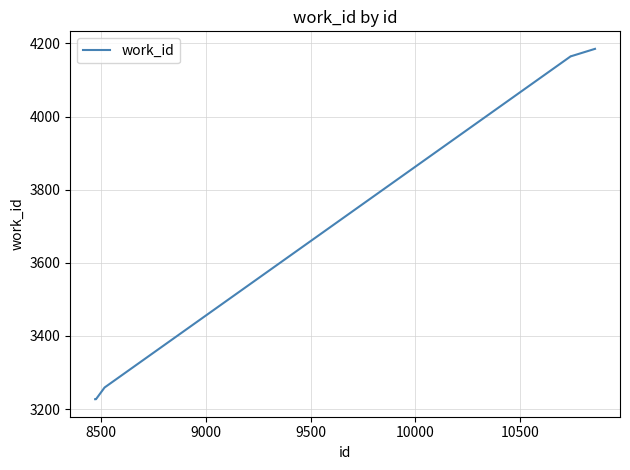

What is the minimum value shown in the chart?

3227